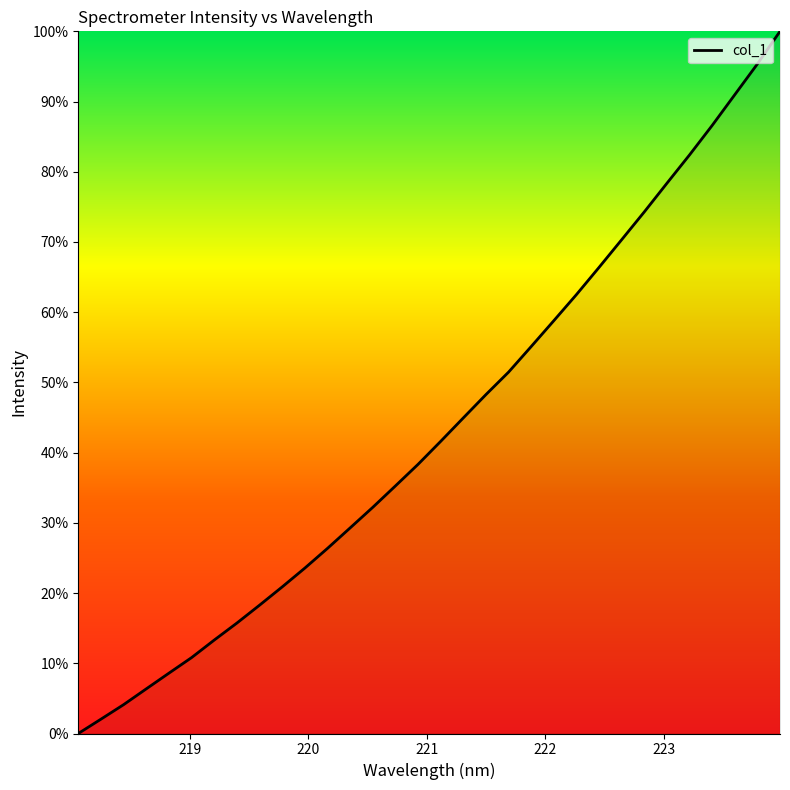

What is the greatest value displayed?

100.0